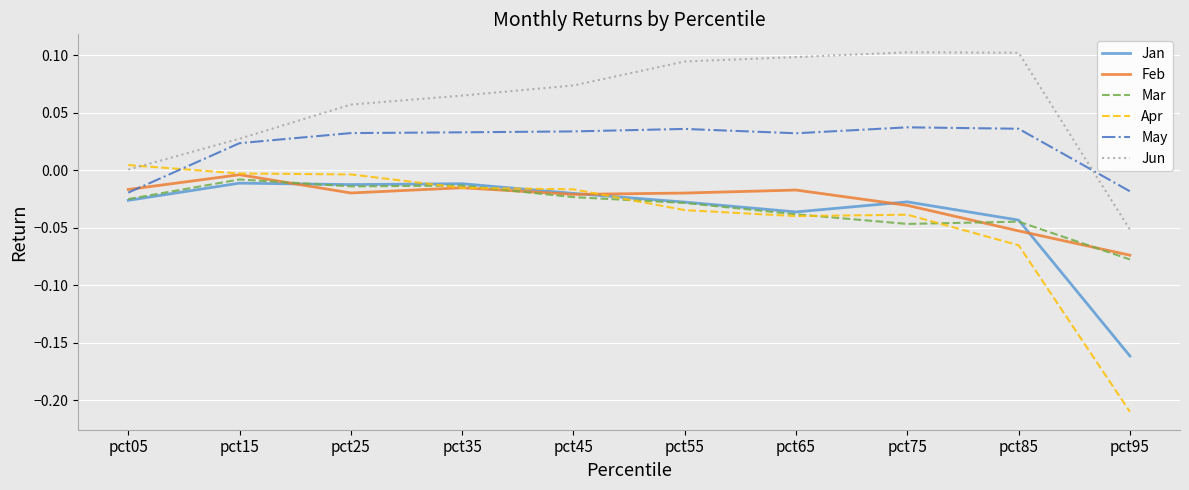

Which series has the largest total across all categories?

Jun